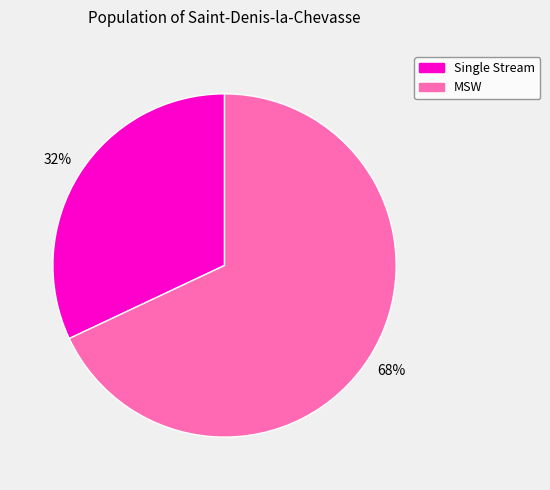

How many slices are in this pie chart?

2